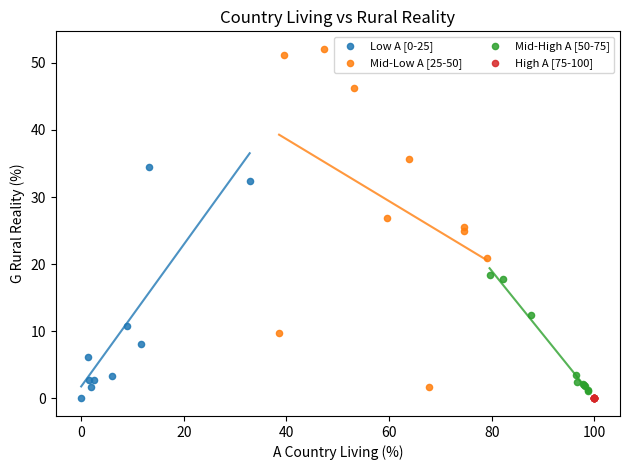

Which series reaches the maximum Y coordinate?

Mid-Low A [25-50]